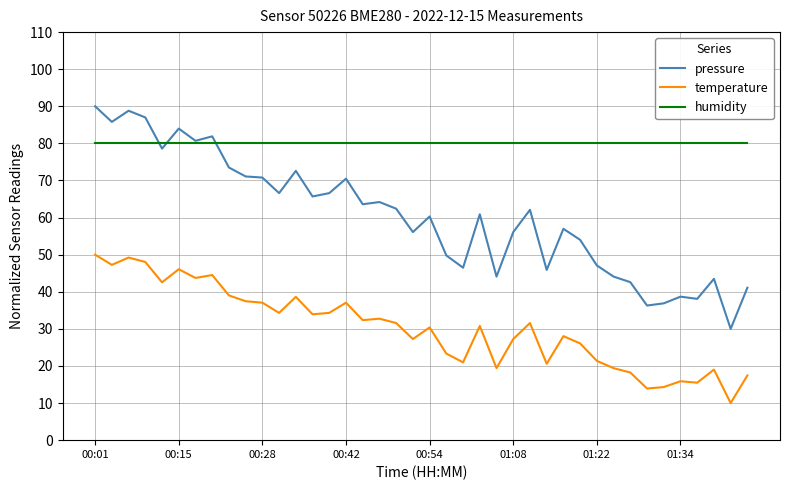

How many distinct data groups are displayed?

3